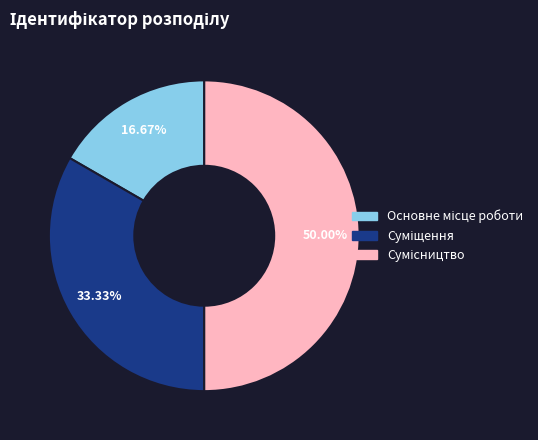

Which category has the smallest portion of the pie?

Основне місце роботи